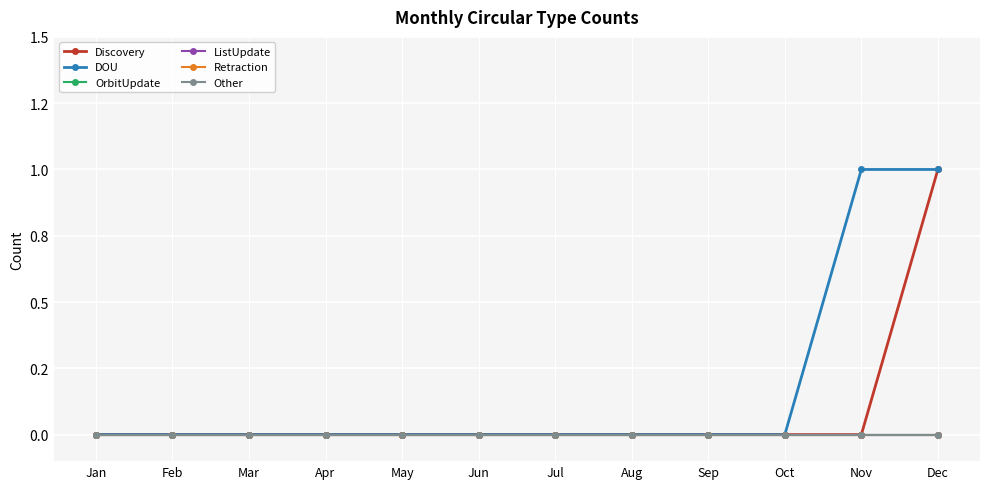

List the labels in order of ListUpdate value, largest first.

Jan, Feb, Mar, Apr, May, Jun, Jul, Aug, Sep, Oct, Nov, Dec